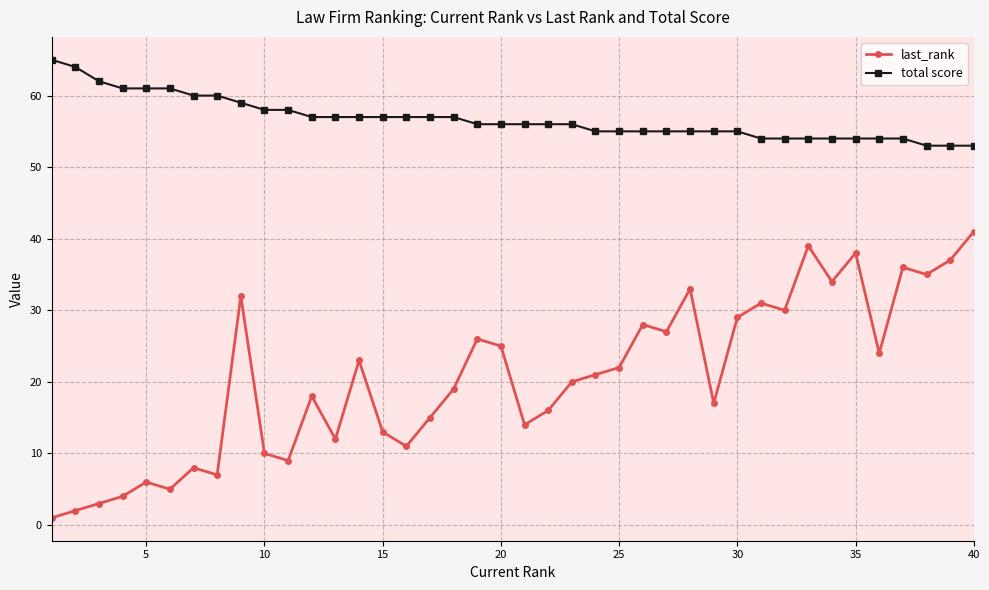

List the series in order of their peak value, highest first.

total score, last_rank